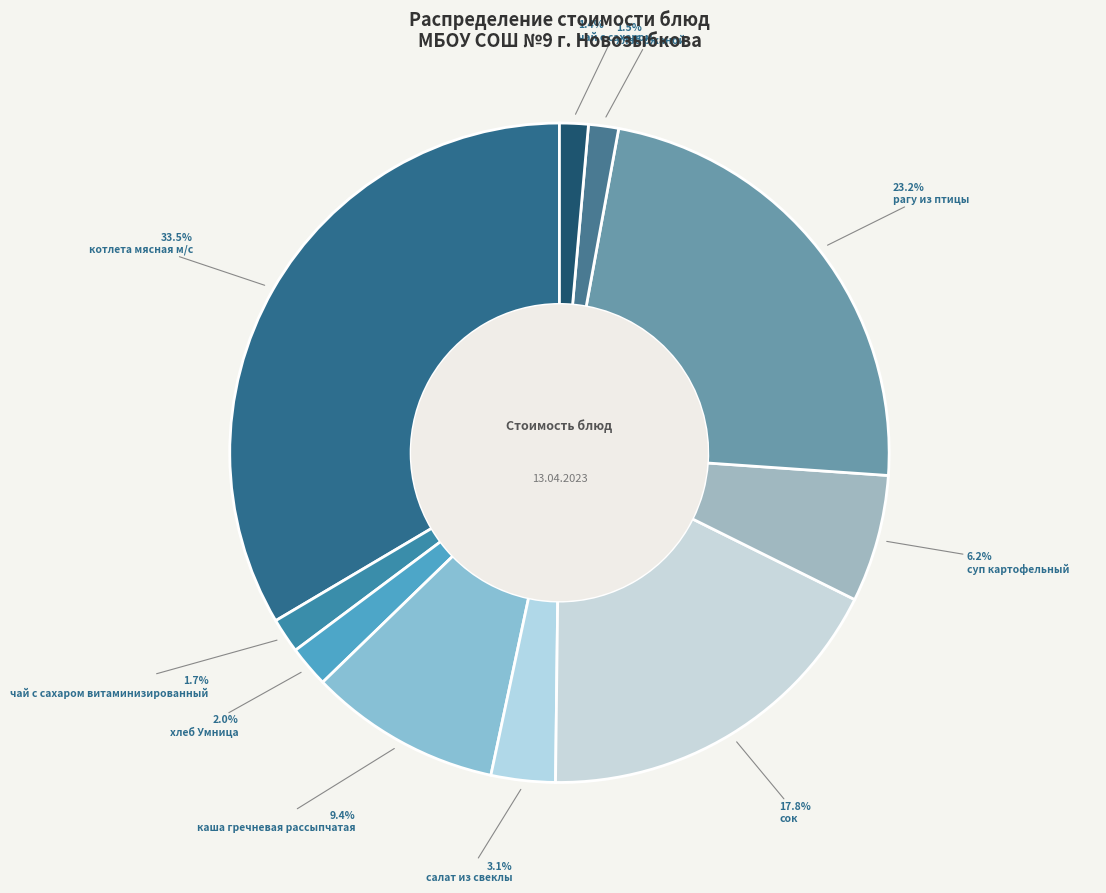

Count the number of slices in the pie.

10